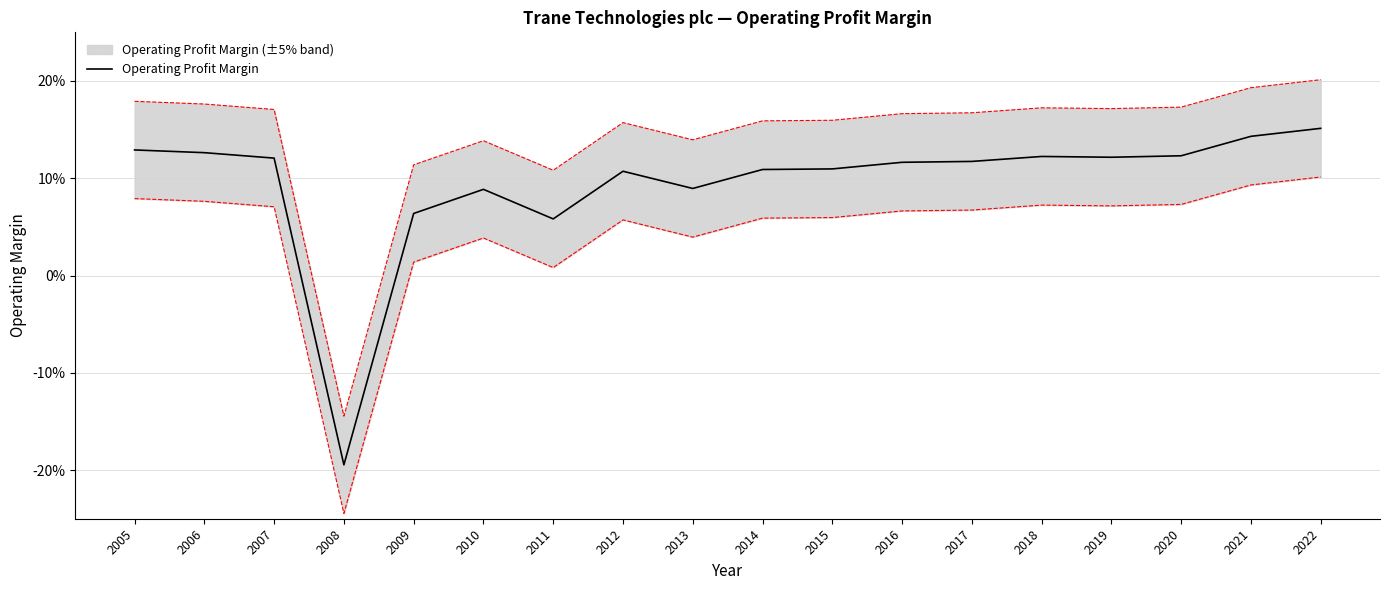

List the labels in order of value, smallest first.

2008, 2011, 2009, 2010, 2013, 2012, 2014, 2015, 2016, 2017, 2007, 2019, 2018, 2020, 2006, 2005, 2021, 2022